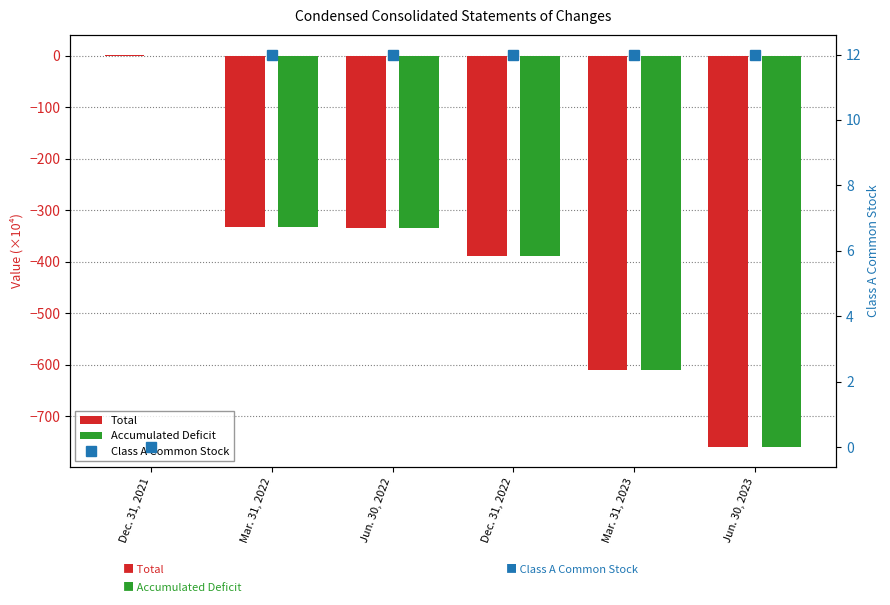

Read the Total value at Jun. 30, 2023.

-760.5